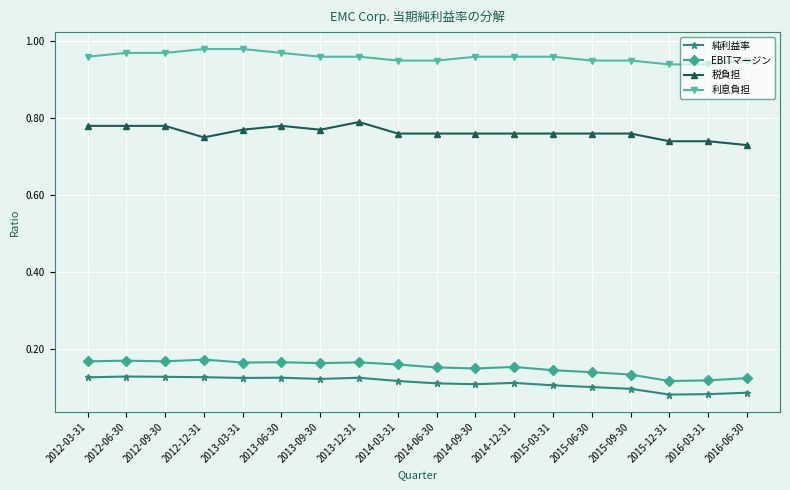

Which series has the largest total across all categories?

利息負担